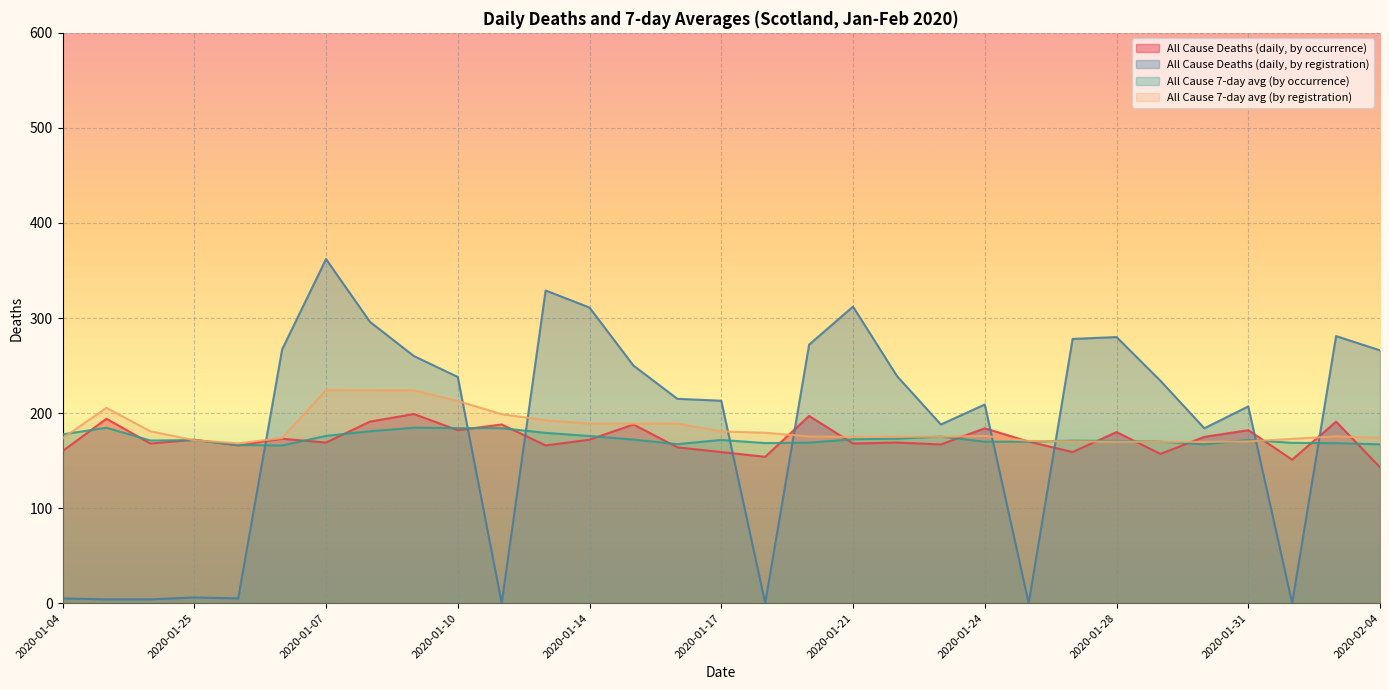

Reading right to left, list all the values displayed in this chart.

All Cause Deaths (daily, by occurrence): 2020-02-04=143.0	2020-02-03=191.0	2020-02-02=151.0	2020-01-31=182.0	2020-01-30=175.0	2020-01-29=157.0	2020-01-28=180.0	2020-01-27=159.0	2020-01-26=170.0	2020-01-24=184.0	2020-01-23=167.0	2020-01-22=169.0	2020-01-21=168.0	2020-01-20=197.0	2020-01-19=154.0	2020-01-17=159.0	2020-01-16=164.0	2020-01-15=188.0	2020-01-14=172.0	2020-01-13=166.0	2020-01-12=188.0	2020-01-10=182.0	2020-01-09=199.0	2020-01-08=191.0	2020-01-07=169.0	2020-02-05=173.0	2020-02-01=166.0	2020-01-25=172.0	2020-01-18=168.0	2020-01-11=194.0	2020-01-04=160.0
All Cause Deaths (daily, by registration): 2020-02-04=266.0	2020-02-03=281.0	2020-02-02=0.0	2020-01-31=207.0	2020-01-30=184.0	2020-01-29=234.0	2020-01-28=280.0	2020-01-27=278.0	2020-01-26=0.0	2020-01-24=209.0	2020-01-23=188.0	2020-01-22=239.0	2020-01-21=312.0	2020-01-20=272.0	2020-01-19=0.0	2020-01-17=213.0	2020-01-16=215.0	2020-01-15=250.0	2020-01-14=311.0	2020-01-13=329.0	2020-01-12=0.0	2020-01-10=238.0	2020-01-09=260.0	2020-01-08=296.0	2020-01-07=362.0	2020-02-05=267.0	2020-02-01=5.0	2020-01-25=6.0	2020-01-18=4.0	2020-01-11=4.0	2020-01-04=5.0
All Cause 7-day avg (by occurrence): 2020-02-04=167.1	2020-02-03=168.3	2020-02-02=168.7	2020-01-31=171.7	2020-01-30=167.1	2020-01-29=169.9	2020-01-28=170.7	2020-01-27=171.0	2020-01-26=169.9	2020-01-24=169.9	2020-01-23=175.3	2020-01-22=173.0	2020-01-21=172.4	2020-01-20=168.9	2020-01-19=168.4	2020-01-17=171.7	2020-01-16=167.3	2020-01-15=172.1	2020-01-14=175.9	2020-01-13=179.1	2020-01-12=184.1	2020-01-10=184.1	2020-01-09=184.6	2020-01-08=180.9	2020-01-07=176.0	2020-02-05=165.9	2020-02-01=166.4	2020-01-25=171.6	2020-01-18=171.1	2020-01-11=184.6	2020-01-04=177.6
All Cause 7-day avg (by registration): 2020-02-04=173.9	2020-02-03=175.4	2020-02-02=172.9	2020-01-31=170.1	2020-01-30=169.7	2020-01-29=169.7	2020-01-28=169.9	2020-01-27=170.1	2020-01-26=170.7	2020-01-24=176.0	2020-01-23=175.1	2020-01-22=175.1	2020-01-21=174.9	2020-01-20=175.4	2020-01-19=179.3	2020-01-17=180.7	2020-01-16=188.9	2020-01-15=188.9	2020-01-14=188.9	2020-01-13=192.4	2020-01-12=198.9	2020-01-10=212.7	2020-01-09=223.9	2020-01-08=224.0	2020-01-07=224.1	2020-02-05=173.7	2020-02-01=168.1	2020-01-25=171.4	2020-01-18=180.9	2020-01-11=205.4	2020-01-04=173.4